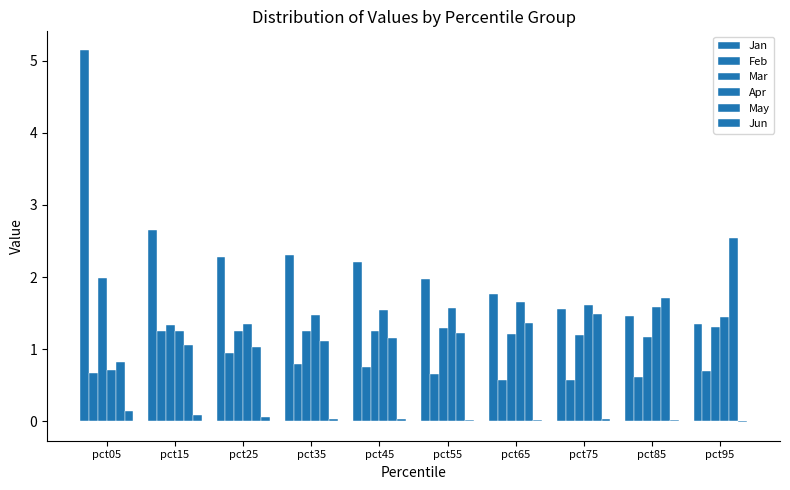

The Feb series shows 0.3 at pct15. True or false?

False